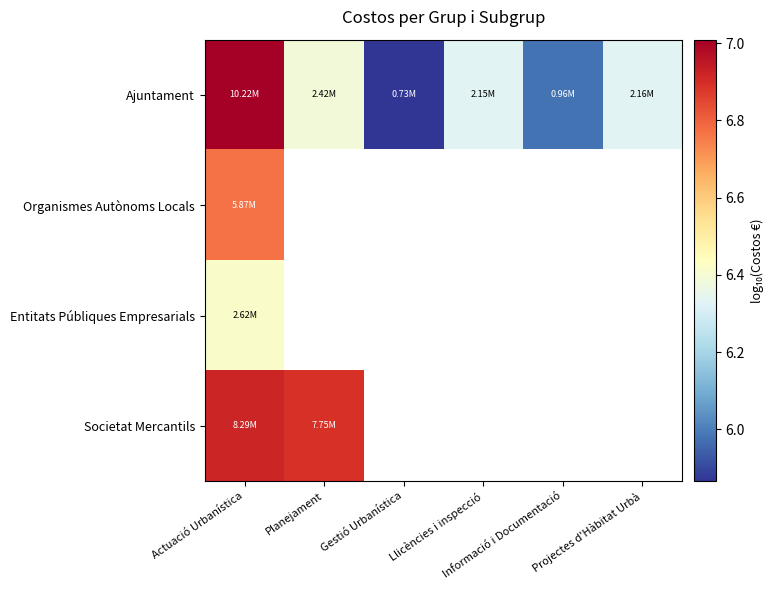

At which label does Entitats Públiques Empresarials reach its minimum?

Actuació Urbanística